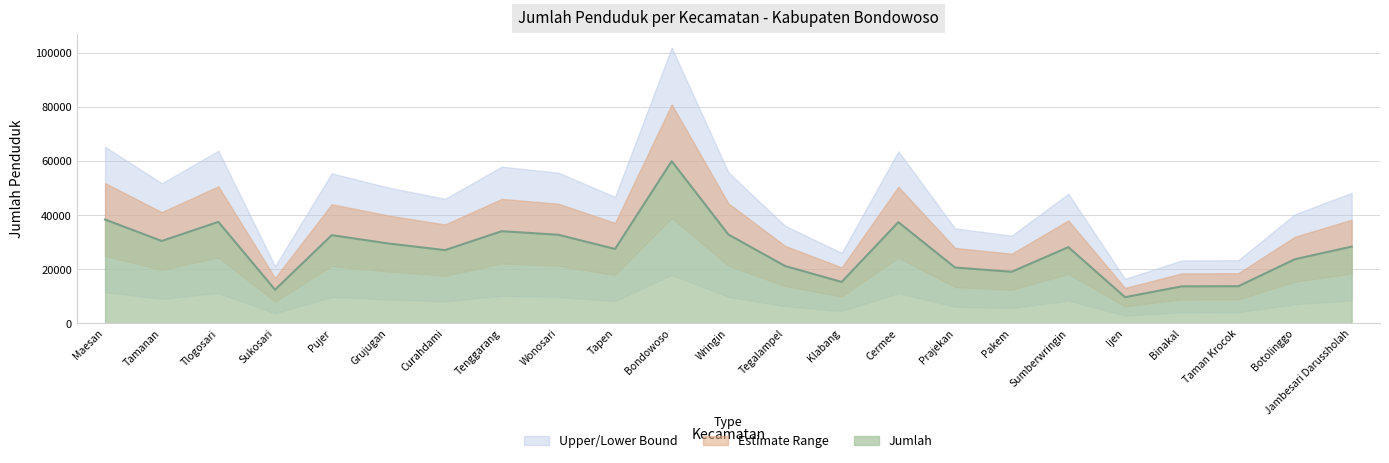

What is the average value?

27256